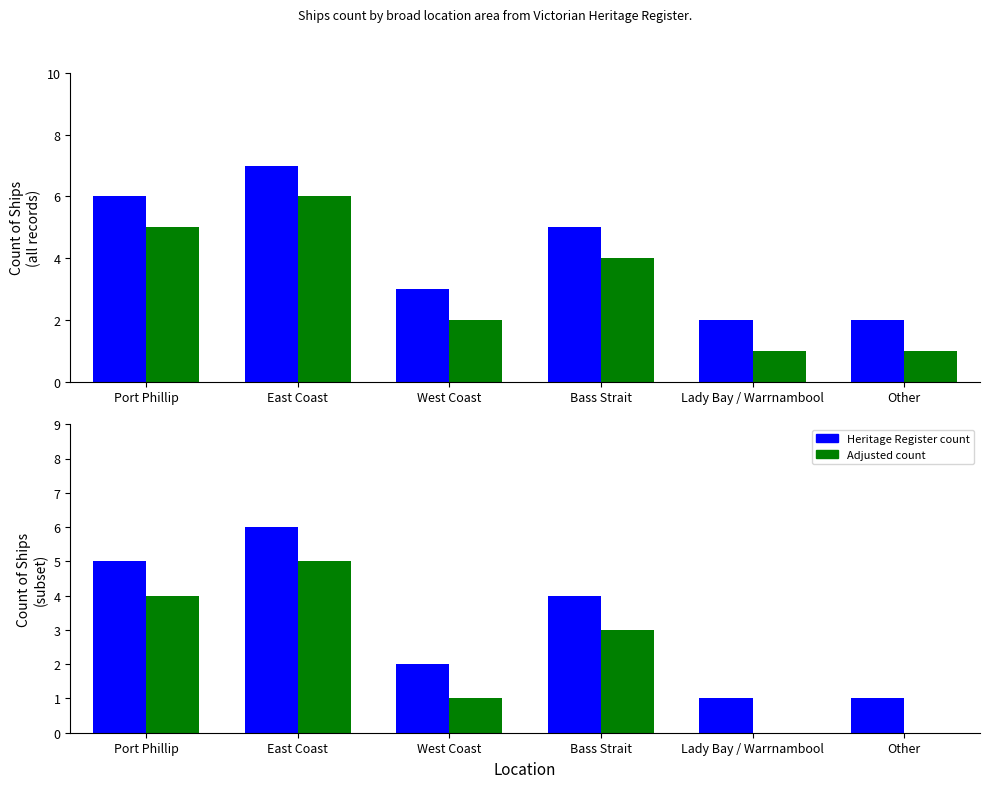

Which has a higher value, Port Phillip or West Coast?

Port Phillip